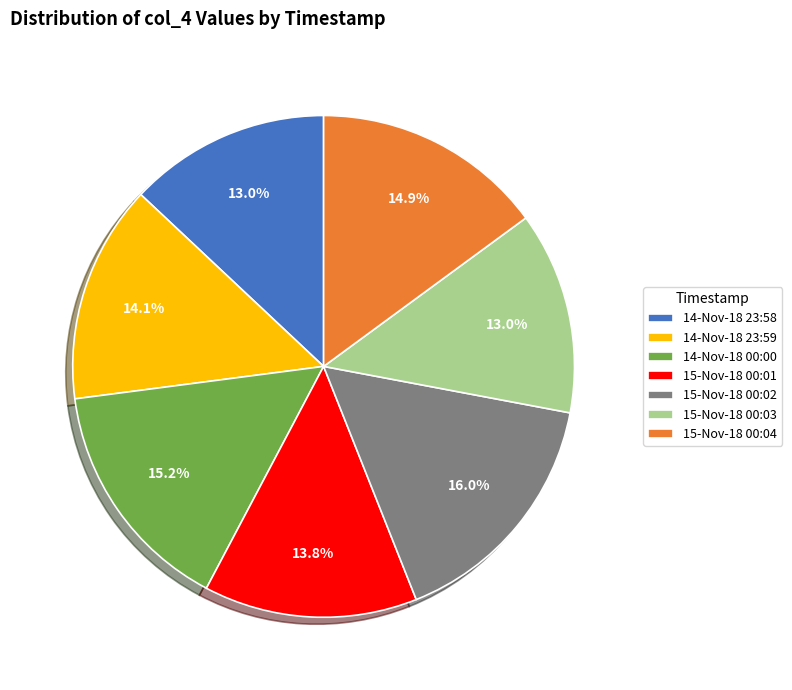

Combined, do 14-Nov-18 23:58 and 15-Nov-18 00:02 account for over 50%?

No